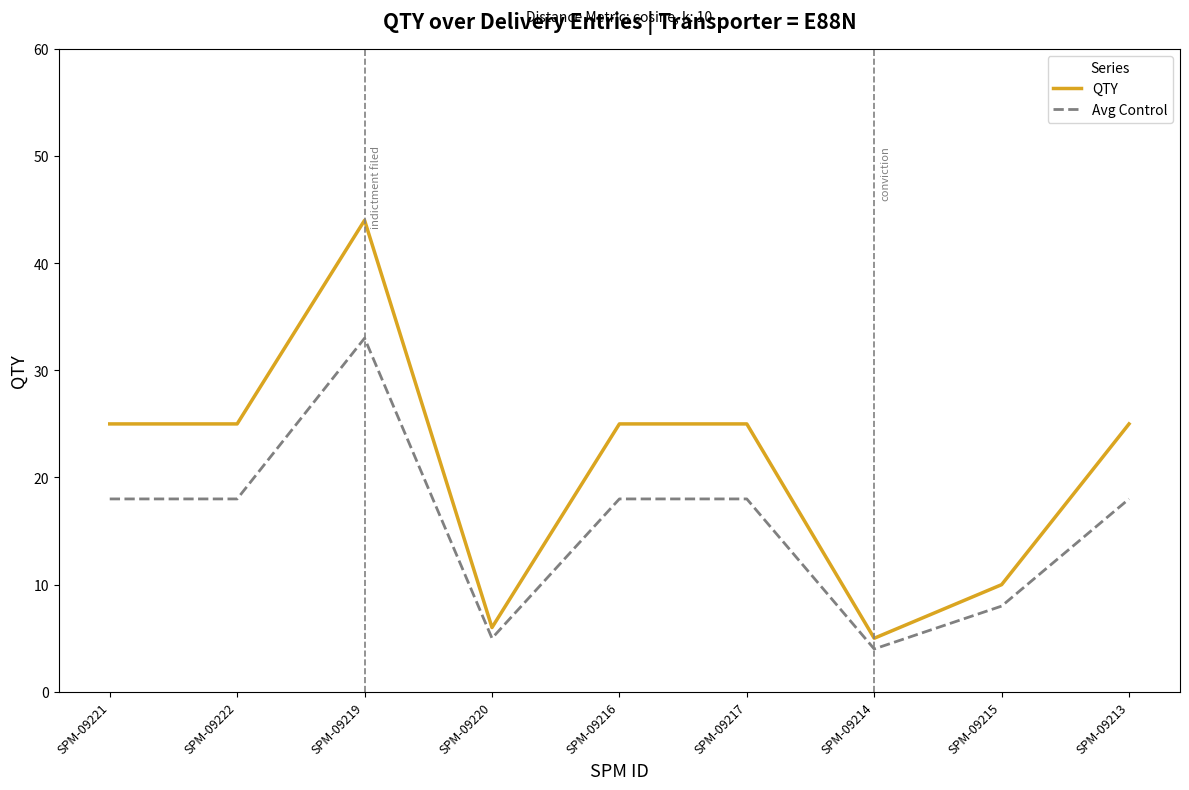

Count the Avg Control values in the range 8 to 18.

6